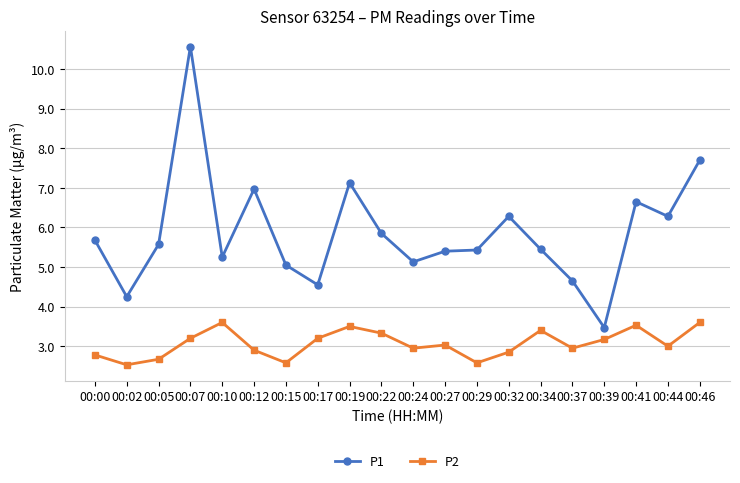

Rank the series by their average value, from lowest to highest.

P2, P1